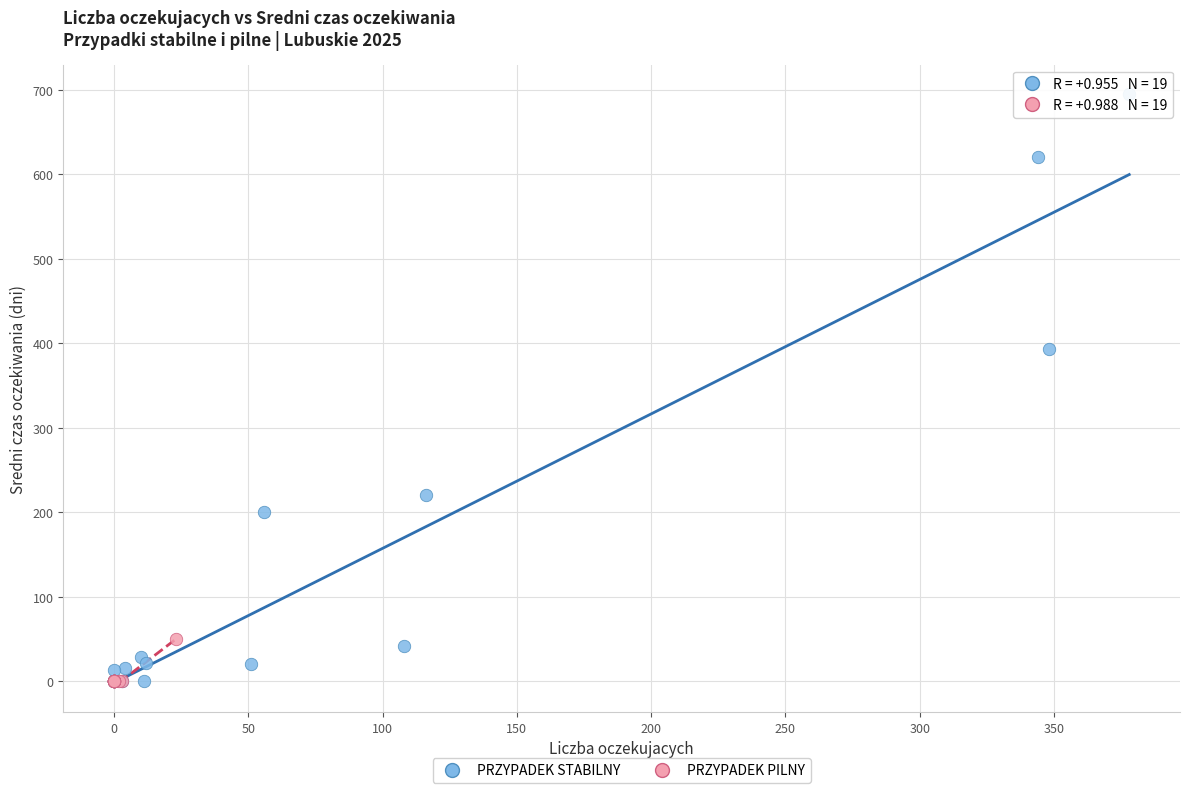

Which series contains the highest Y value?

PRZYPADEK STABILNY